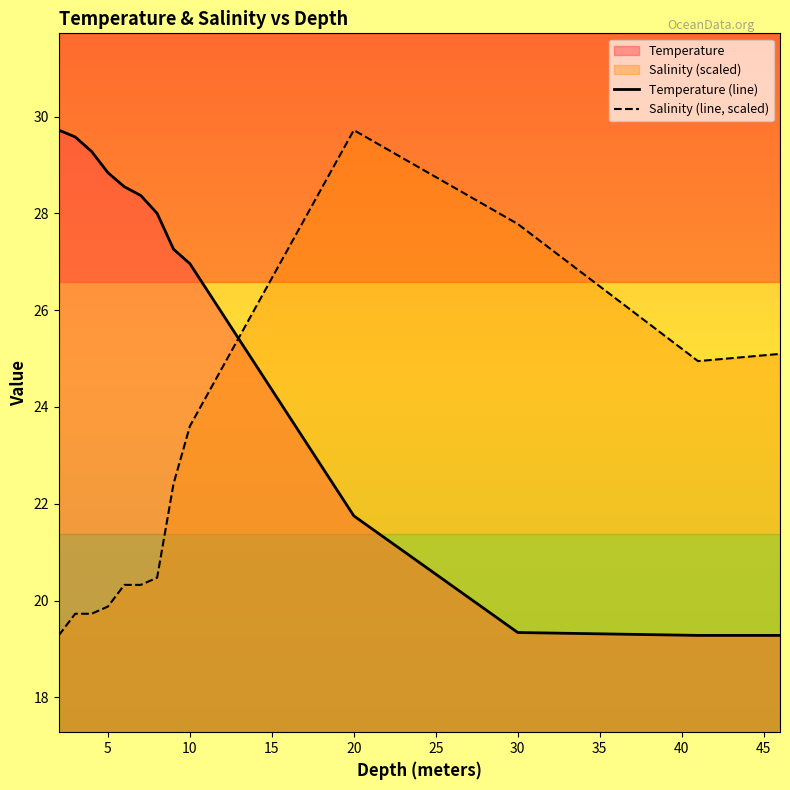

What is the sum of all Temperature (line) values?

336.2